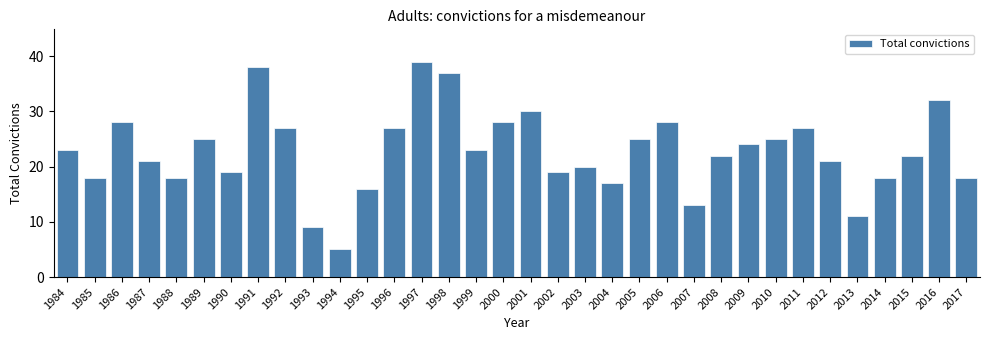

What is the approximate value at 1993?

9